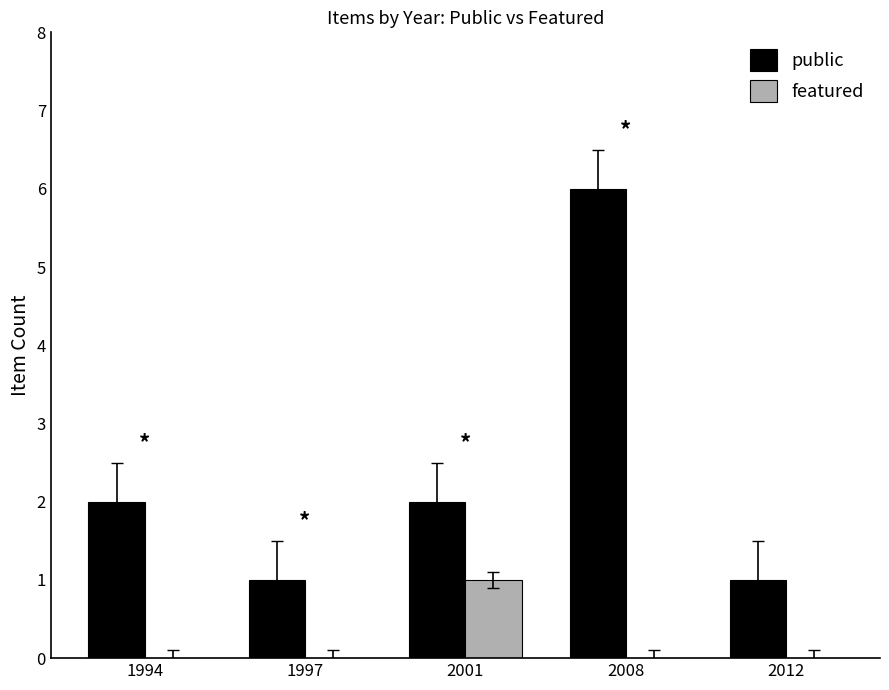

What is the highest value of the featured series?

1